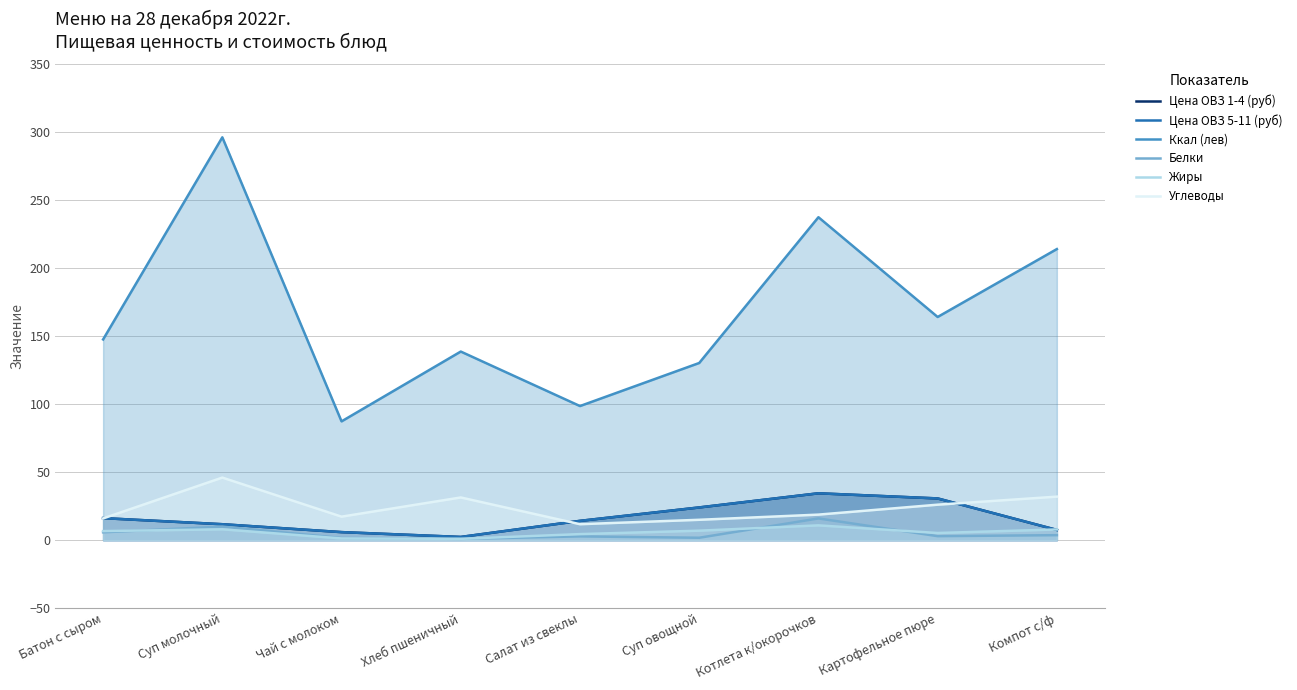

What is the label of the 9th point from the left?

Компот с/ф